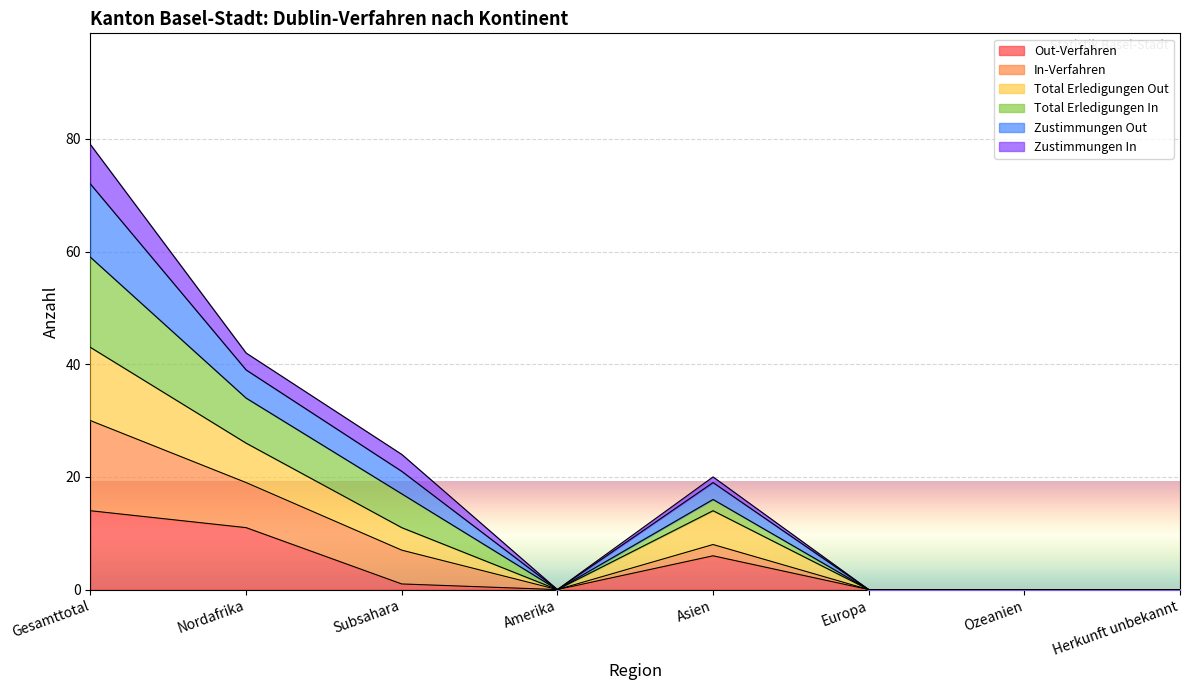

True or false: In-Verfahren and Zustimmungen Out intersect in this chart.

False